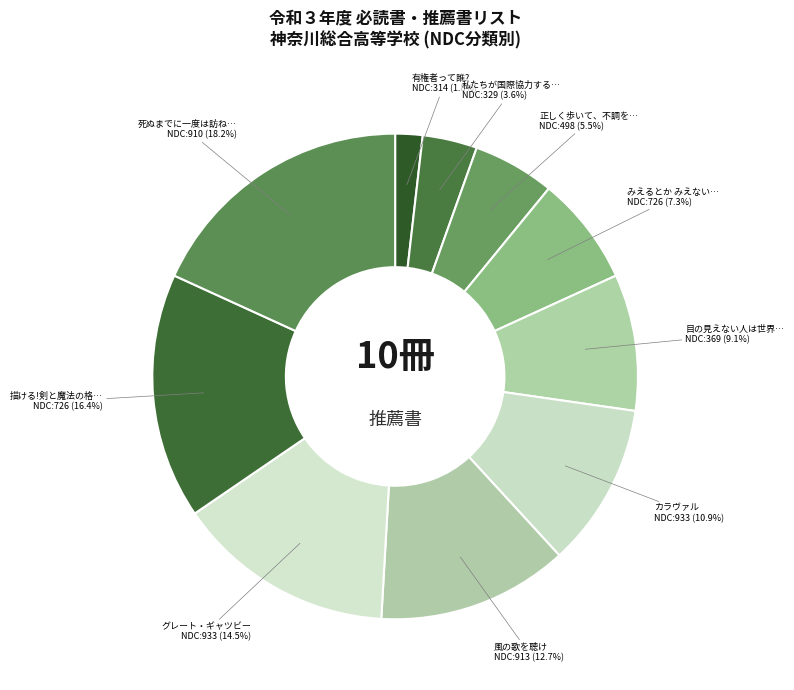

How many segments does this pie chart have?

10